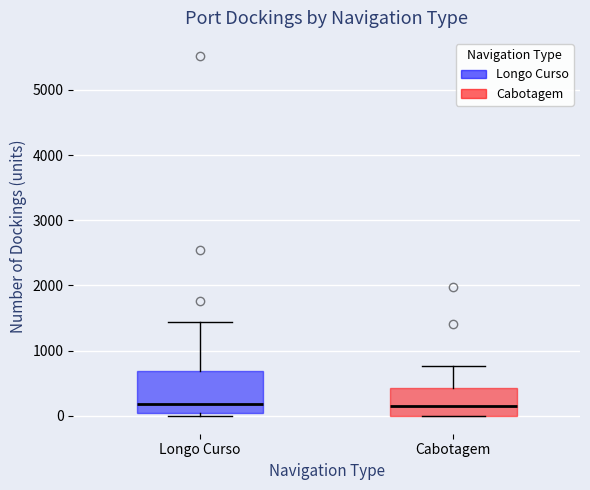

Reading left to right, transcribe this box plot: for each box, give where its median line is, the range the box spans, and where its two whiskers end, as read against the y-axis. The values are not printed on the chart, so give them approximately, as read against the axis.

Longo Curso: median 200, box 0 to 700, whiskers 0 (just below the box's lower edge) to 1400
Cabotagem: median 200, box 0 to 400, whiskers 0 to 800